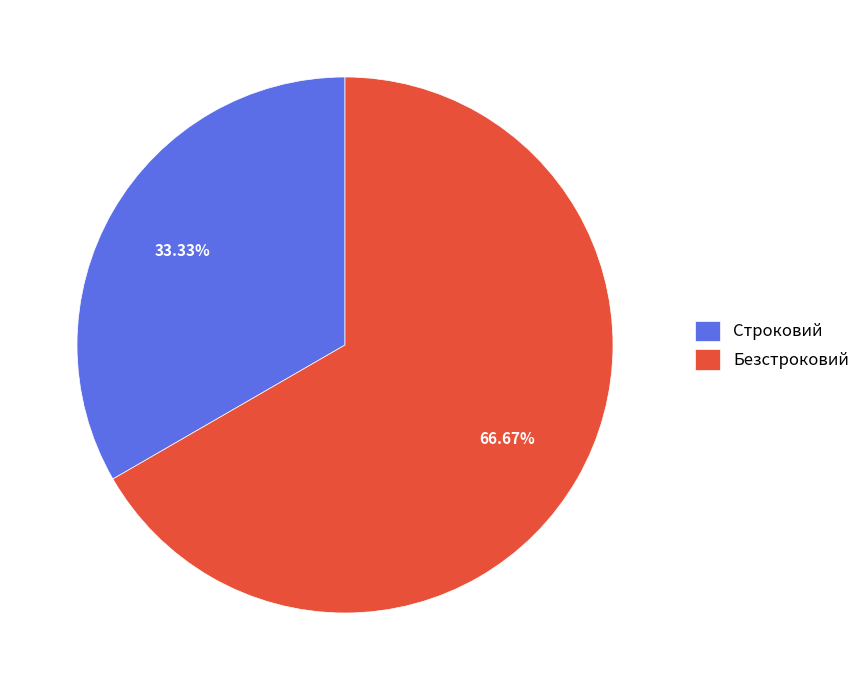

To the nearest percent, what is the difference between the Безстроковий and Строковий slice percentages?

33%